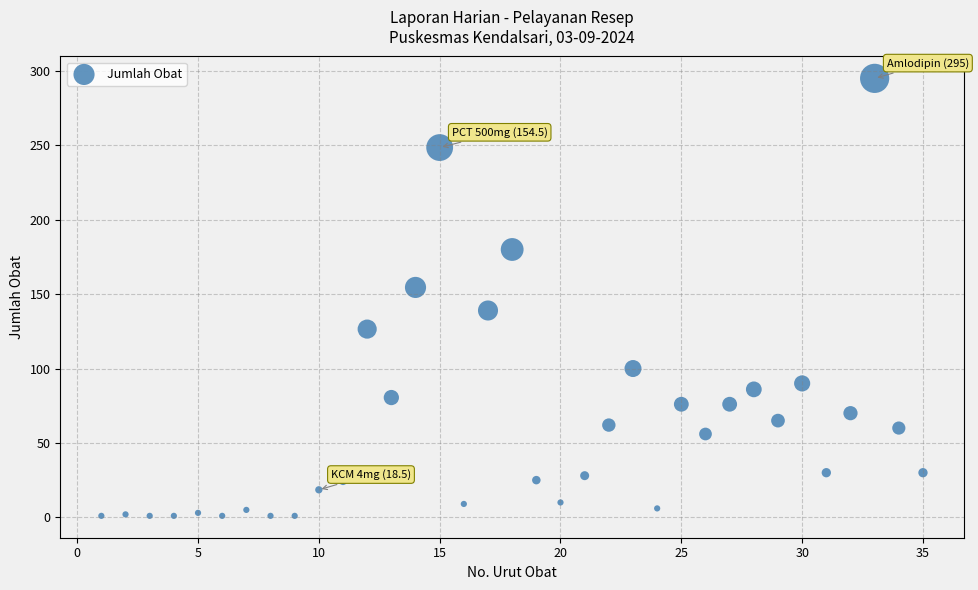

What is the range of Y values (max minus min)?

294.0